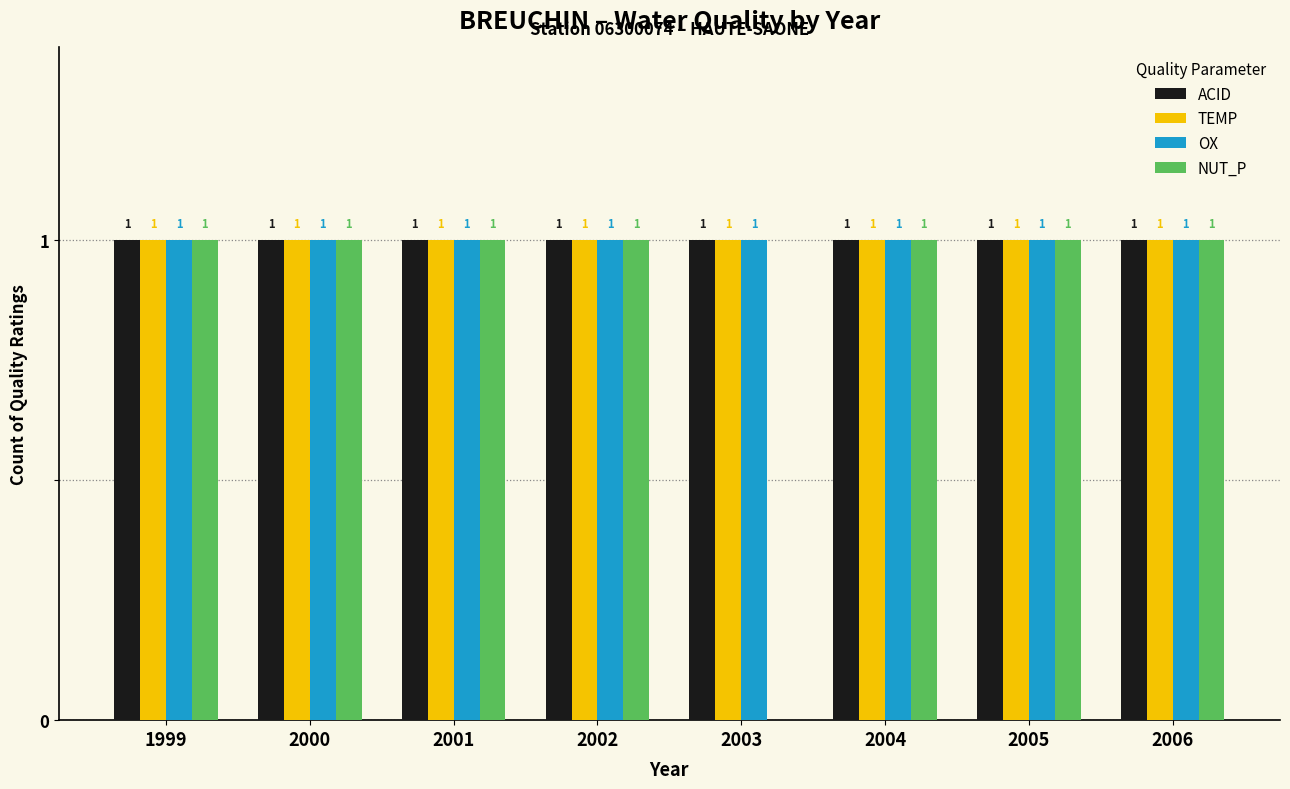

What is the sum of all ACID values?

8